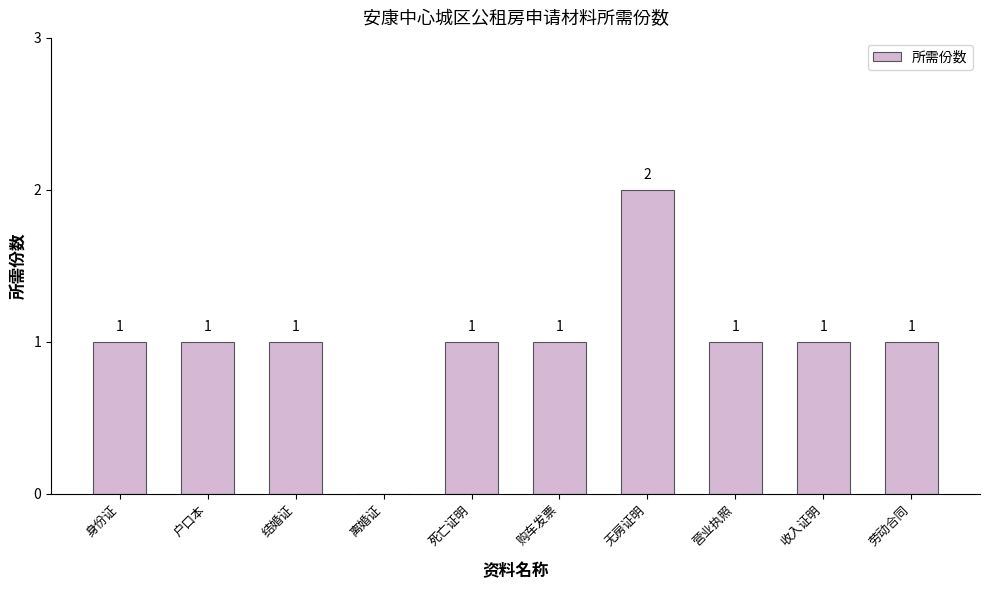

True or false: the data shows 0 at 死亡证明.

False